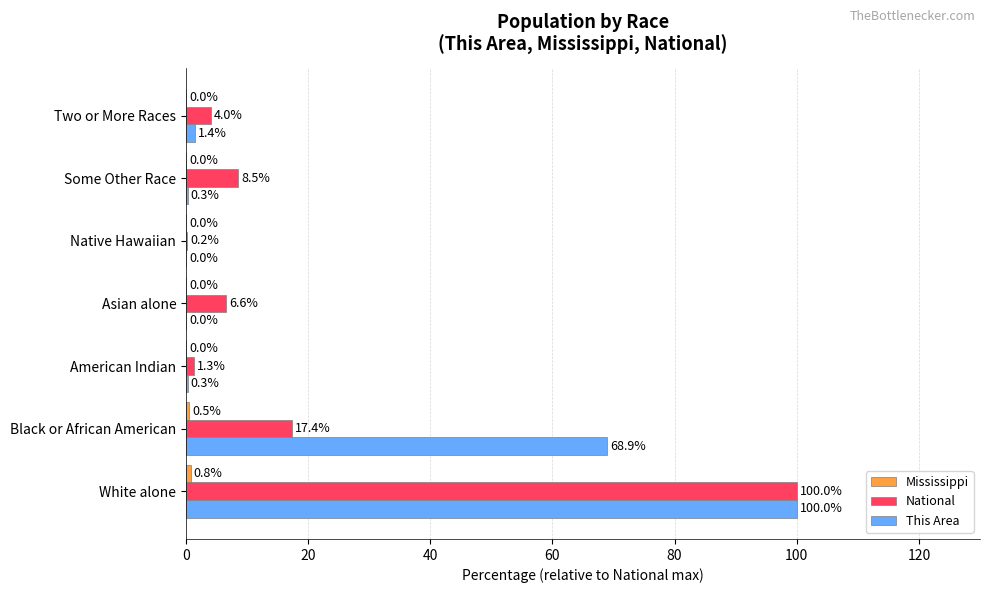

Which series has the largest range (max minus min)?

This Area